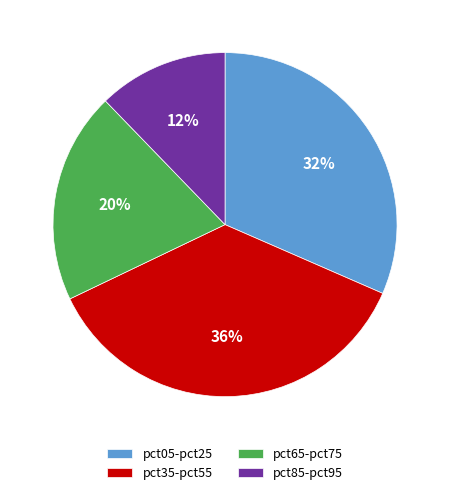

Do pct65-pct75 and pct05-pct25 together represent more than half of the pie?

Yes